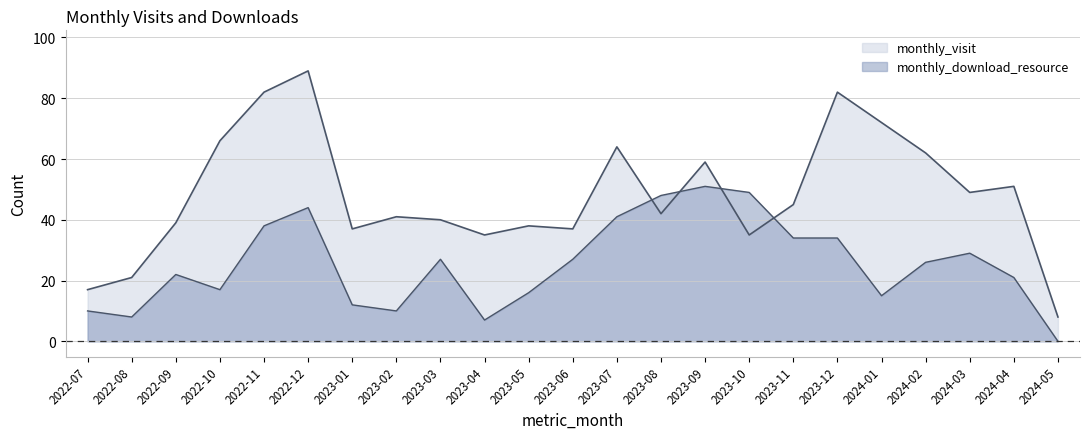

Which series has the largest total across all categories?

monthly_visit